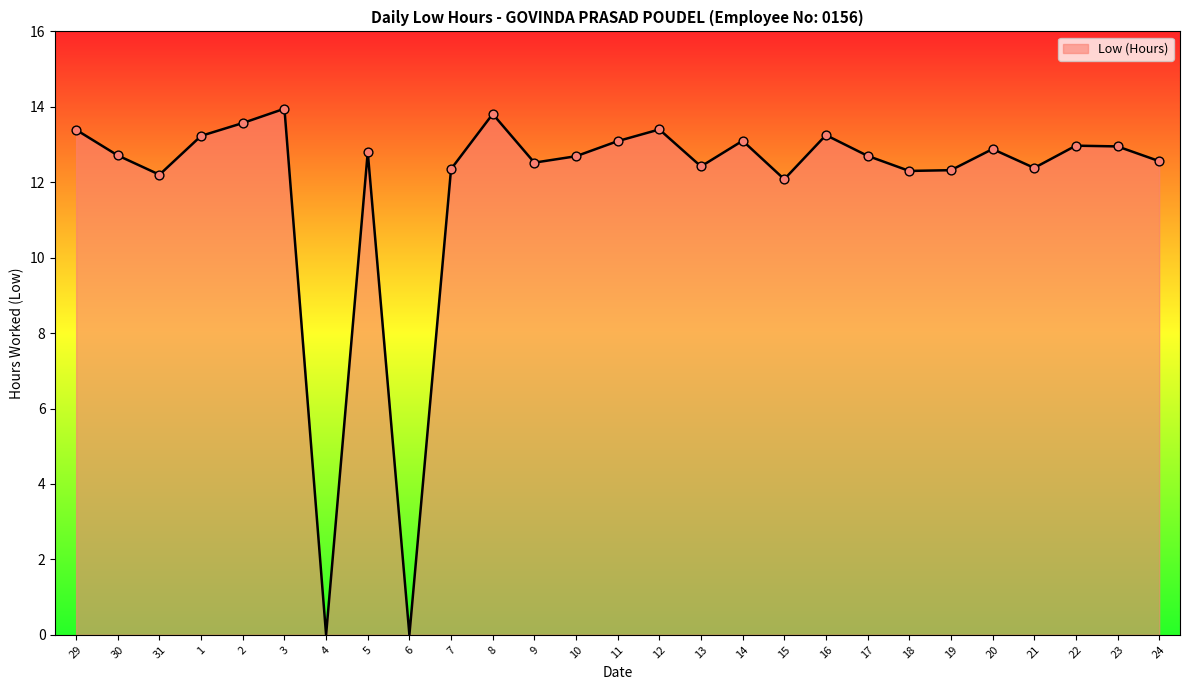

What is the change in value from 6 to 19?

+12.3